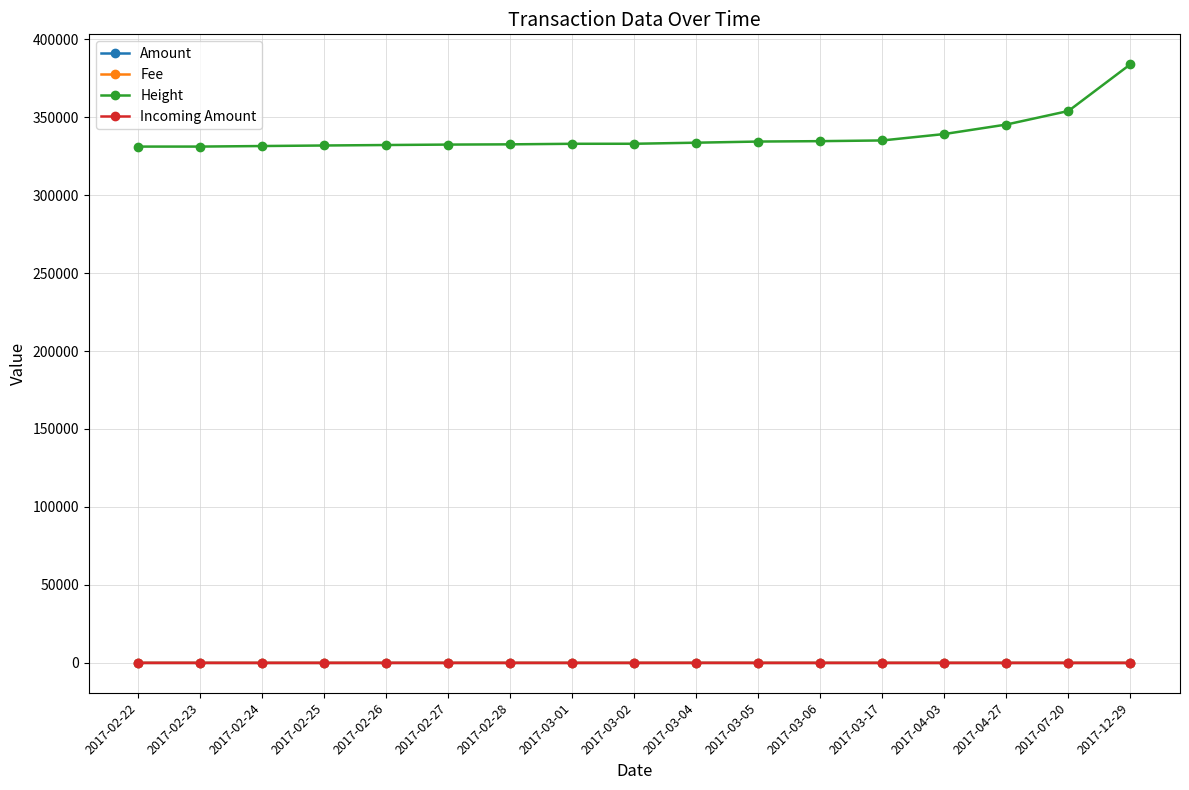

Which label corresponds to the largest value in the chart?

2017-12-29